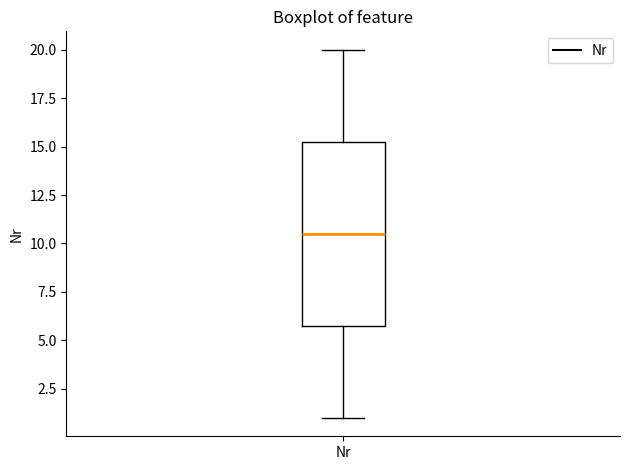

Read this box plot against the y-axis: the position of the median line, the range covered by the box, and the ends of both whiskers. The values are not printed on the chart, so give them approximately, as read against the axis.

median 10.5, box 6.0 to 15.5, whiskers 1.0 to 20.0